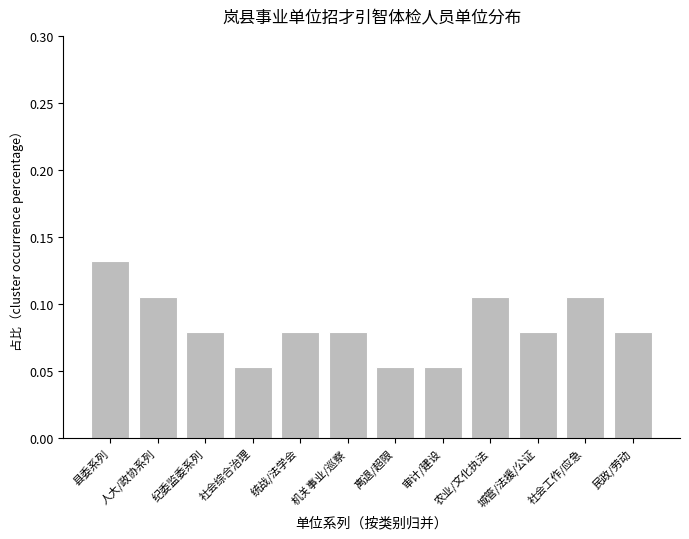

What is the label of the 5th bar from the left?

统战/法学会